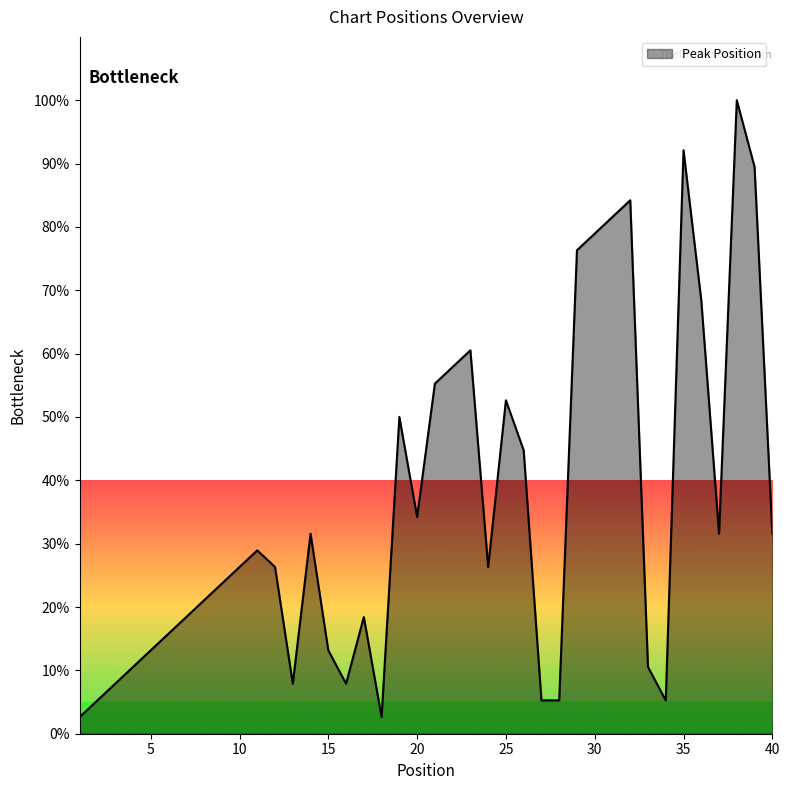

Does the chart display data point markers on the line(s)?

No